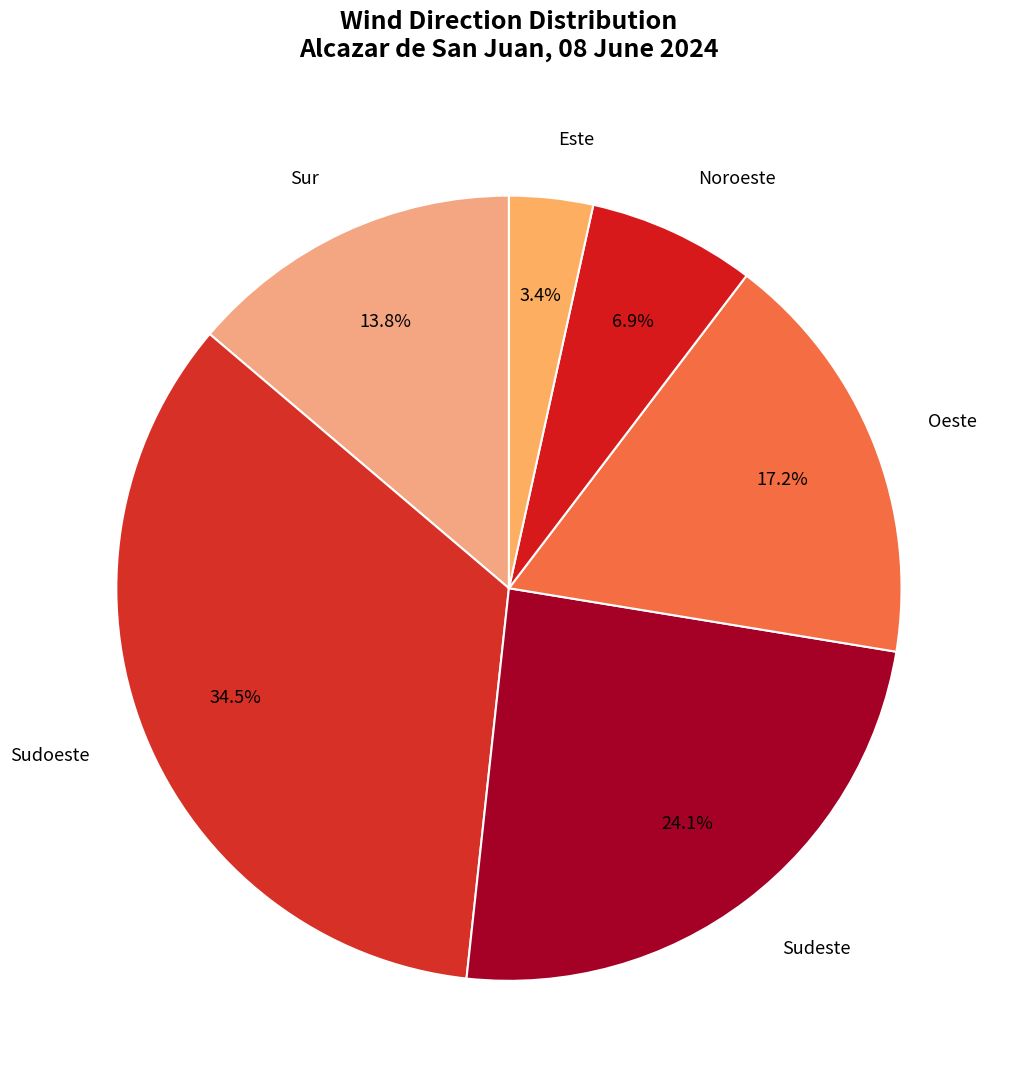

Which slice is the smallest?

Este